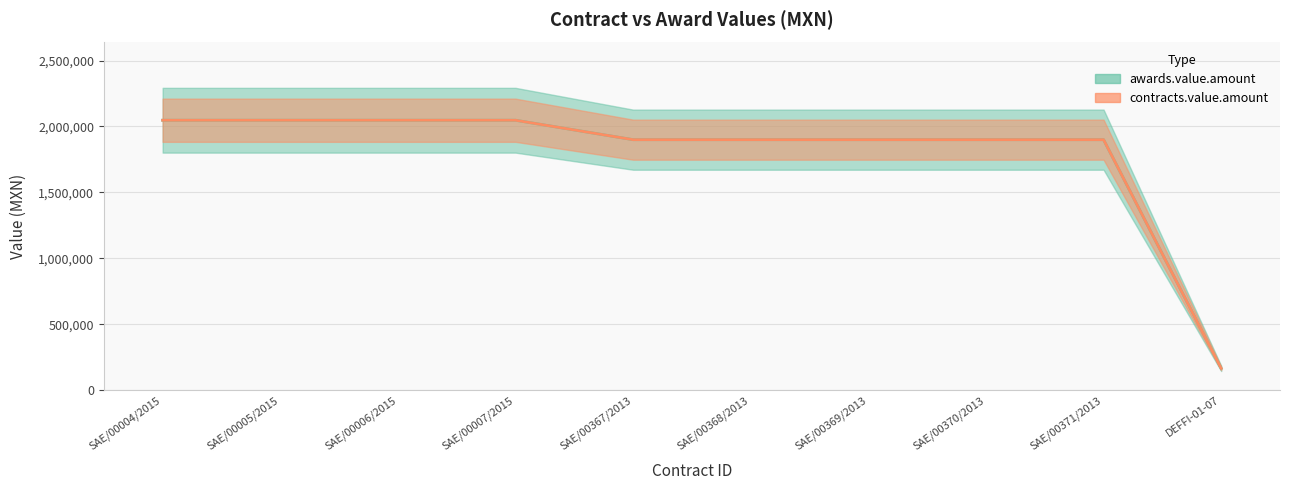

Read the awards.value.amount value at DEFFI-01-07.

165000.0